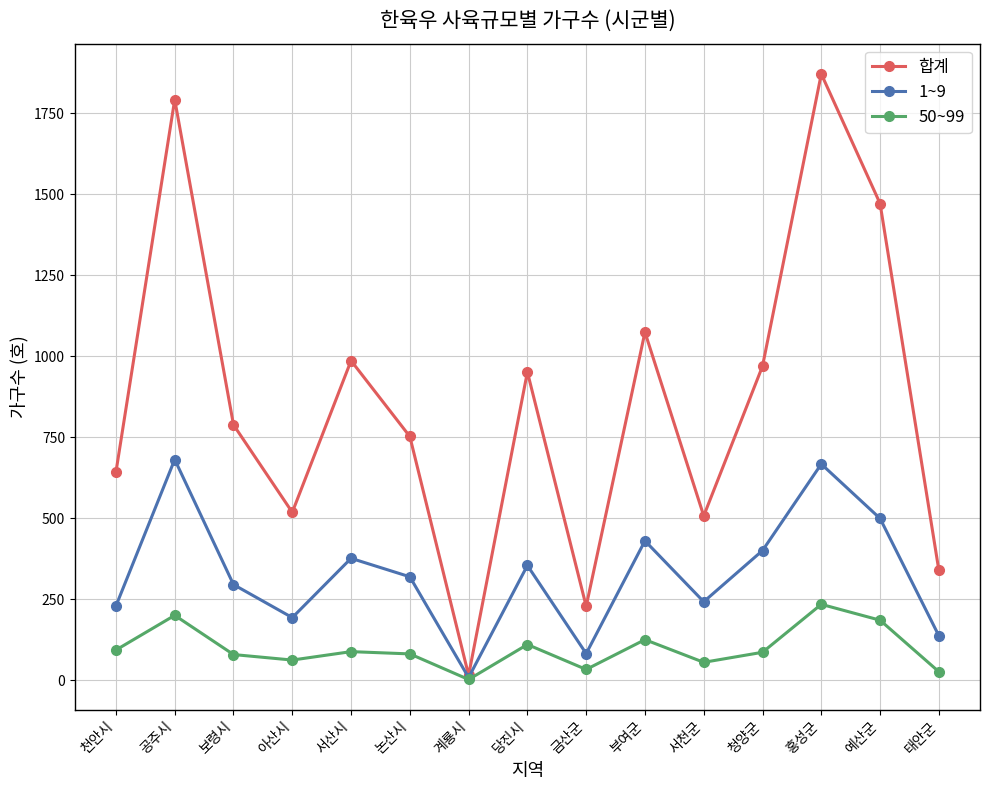

What is the label of the 9th point from the left?

금산군